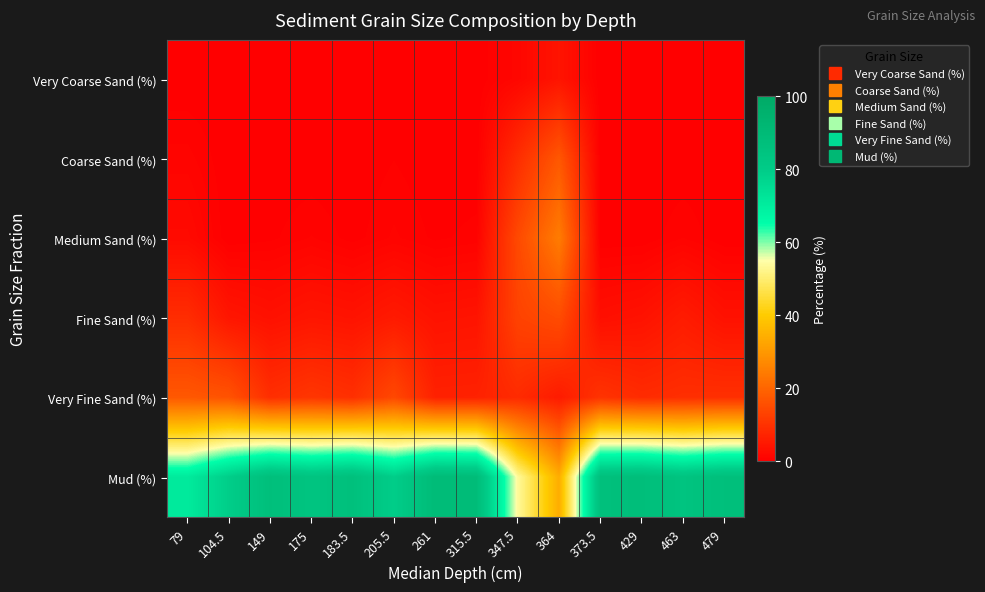

At how many categories does at least one series exceed 35?

13